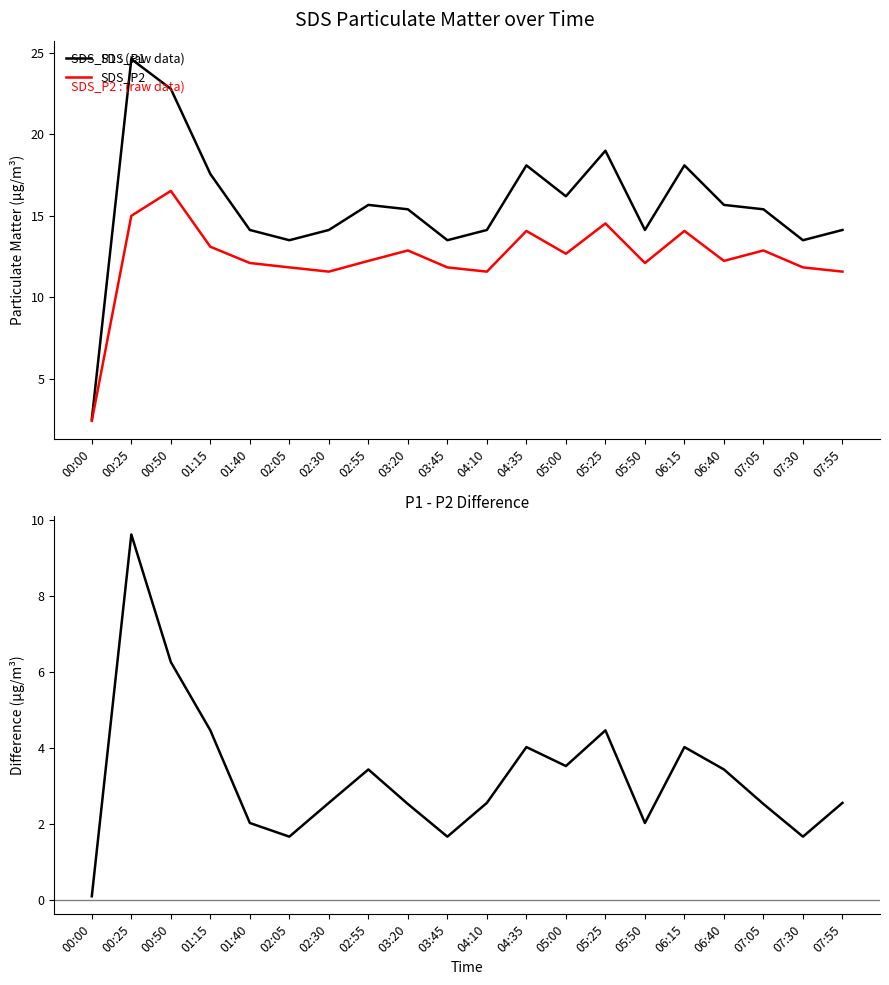

True or false: SDS_P2 has a value of 7.1 at 05:00.

False